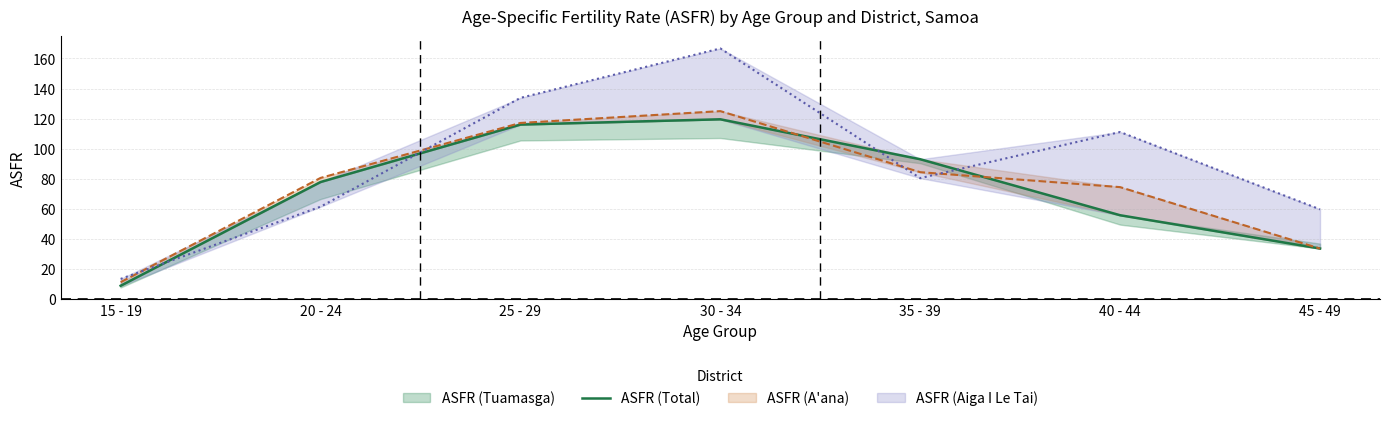

Reading left to right, extract all data points from this chart.

8.9	77.9	116.1	119.6	93.0	55.8	33.7